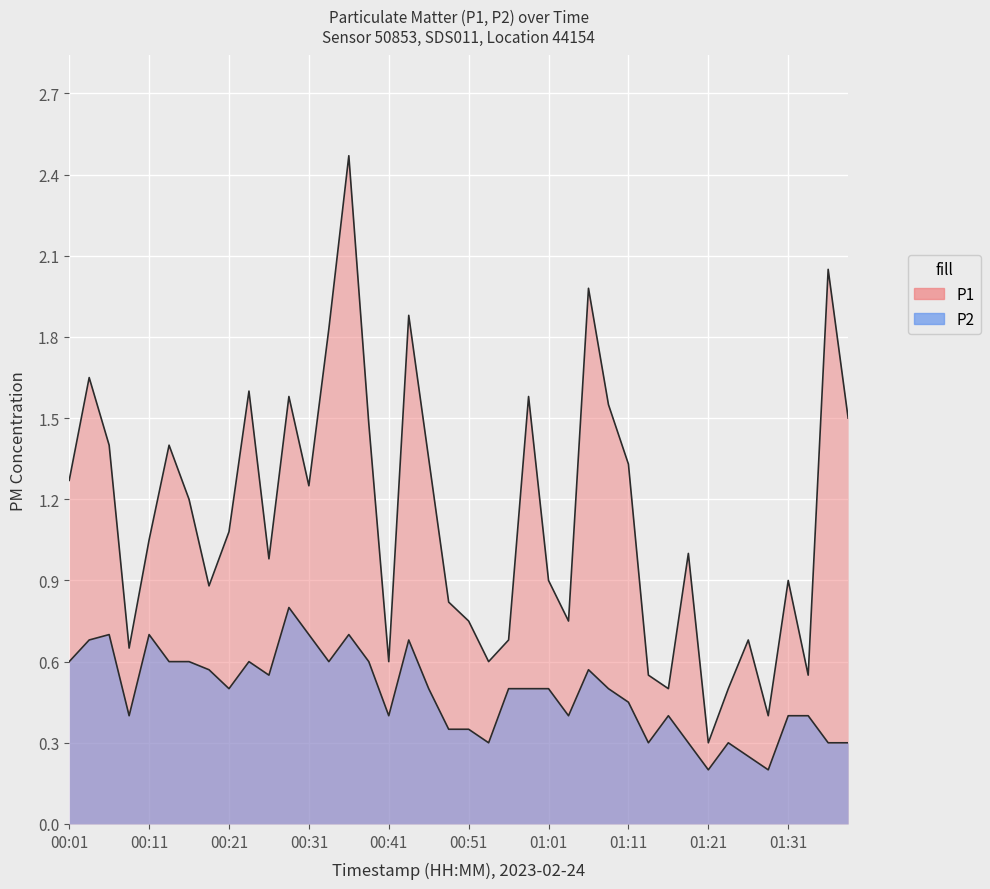

How many series are shown in this chart?

2